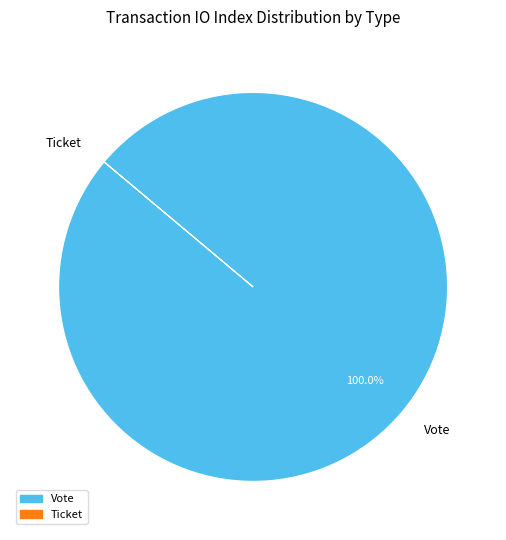

To the nearest percent, what is the average slice percentage?

50%